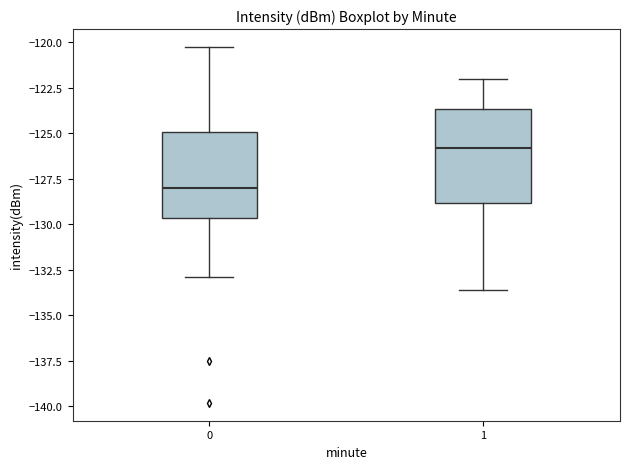

Which box has the lowest median line?

0